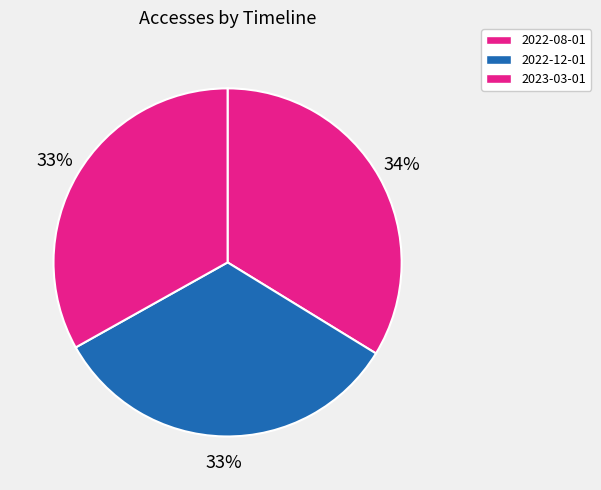

How many segments does this pie chart have?

3